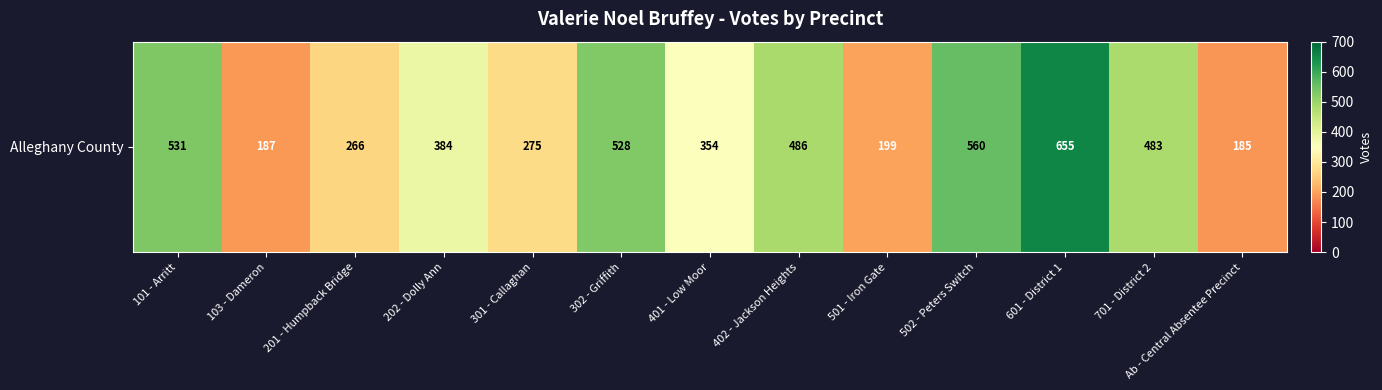

At which label does the data first exceed 384?

101 - Arritt